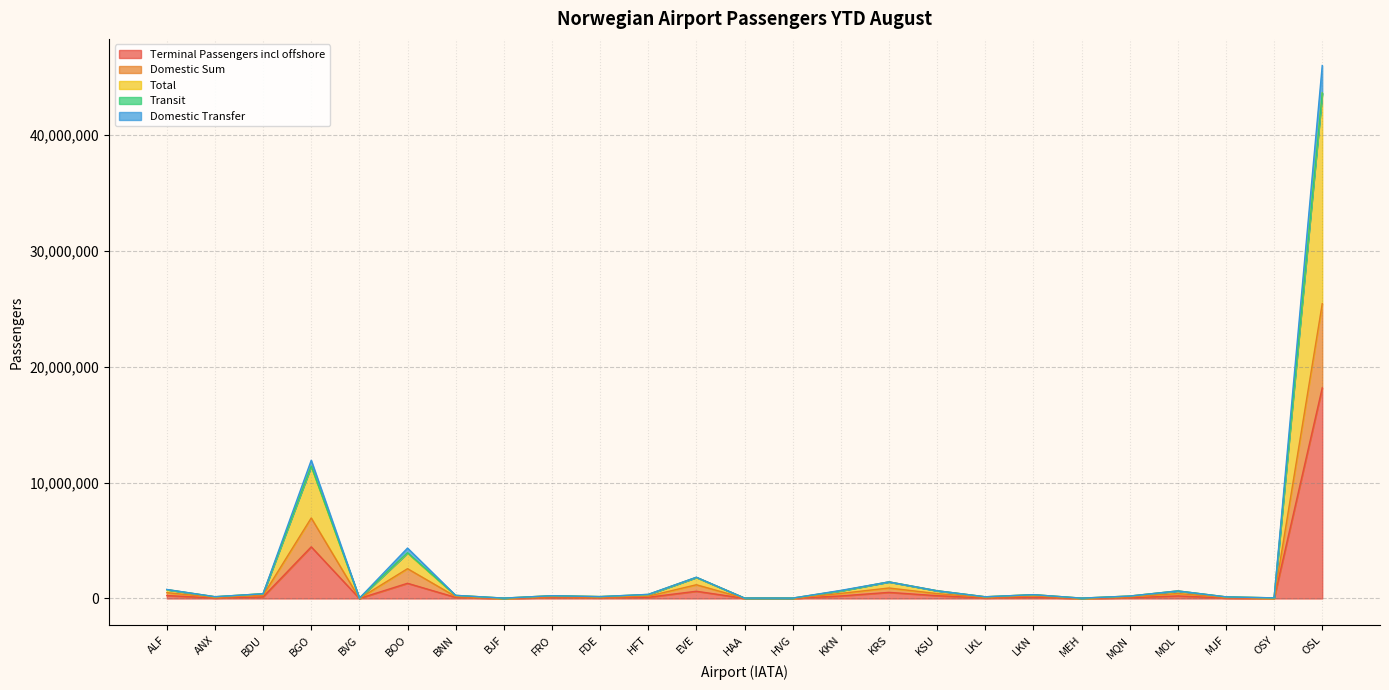

How many data points in Terminal Passengers incl offshore are less than 93057?

12